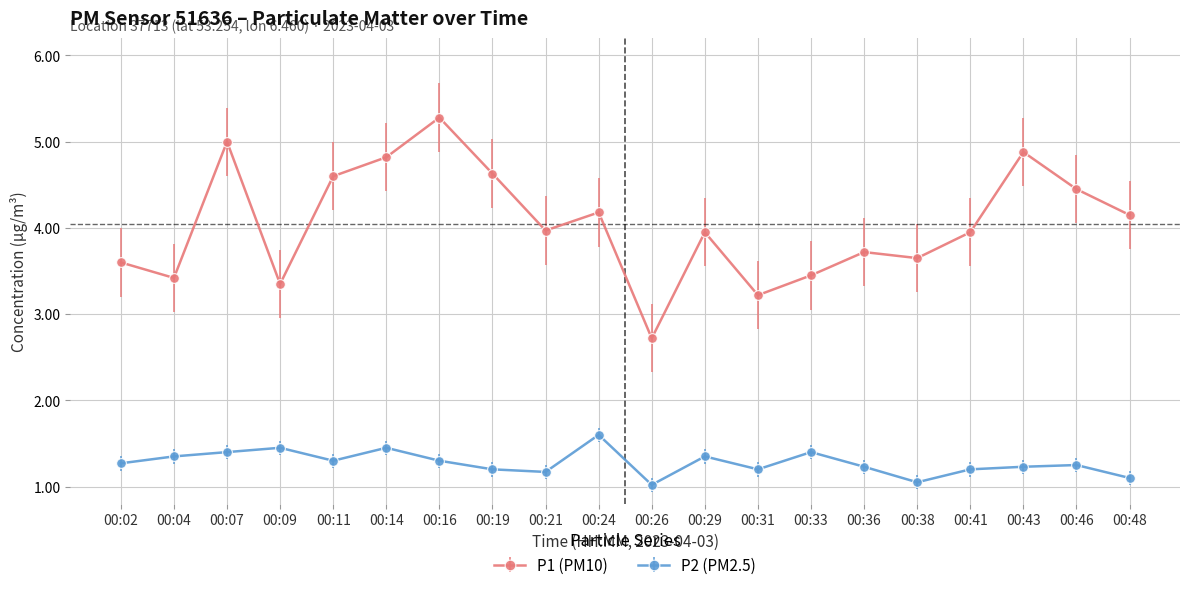

Is it true that P1 (PM10) equals 2.1 at 00:31?

False